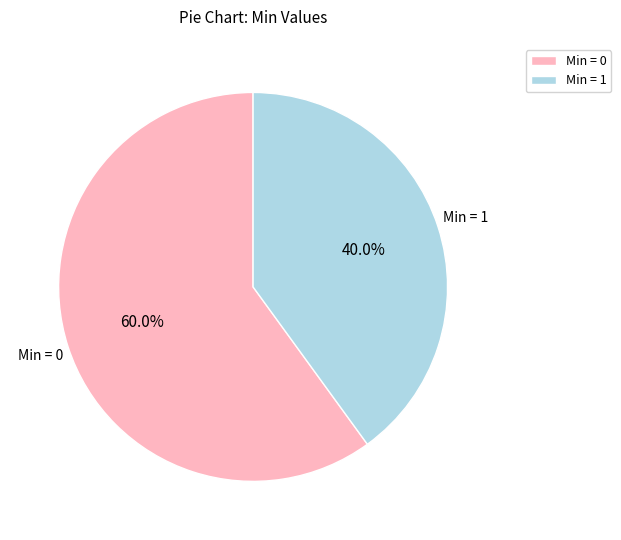

What is the largest slice in the pie chart?

Min = 0